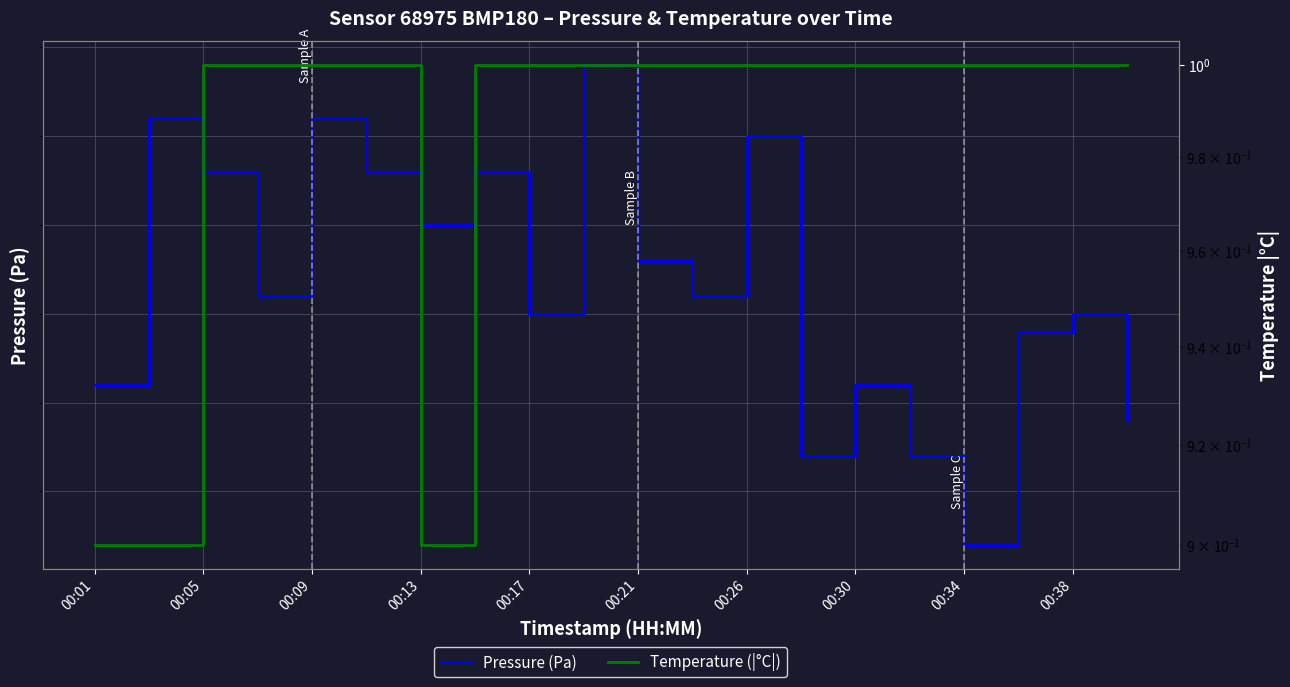

Which category has the highest value across all series?

00:38